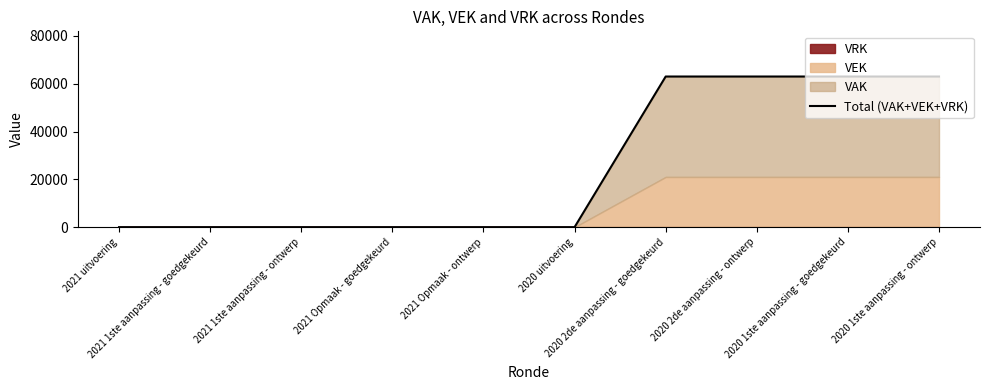

What is the maximum value shown in the chart?

63000